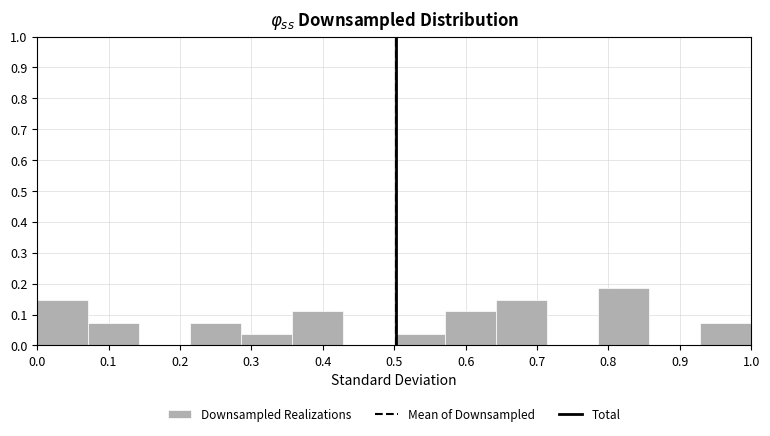

Reading left to right, list every bar in this chart as the range it spans on the x-axis followed by its height. Neither the bar edges nor the heights are printed on the chart, so give them approximately, as read against the axes.

0.00 to 0.07: 0.15
0.07 to 0.14: 0.07
0.14 to 0.21: 0
0.21 to 0.29: 0.07
0.29 to 0.36: 0.04
0.36 to 0.43: 0.11
0.43 to 0.50: 0
0.50 to 0.57: 0.04
0.57 to 0.64: 0.11
0.64 to 0.71: 0.15
0.71 to 0.79: 0
0.79 to 0.86: 0.19
0.86 to 0.93: 0
0.93 to 1.00: 0.07